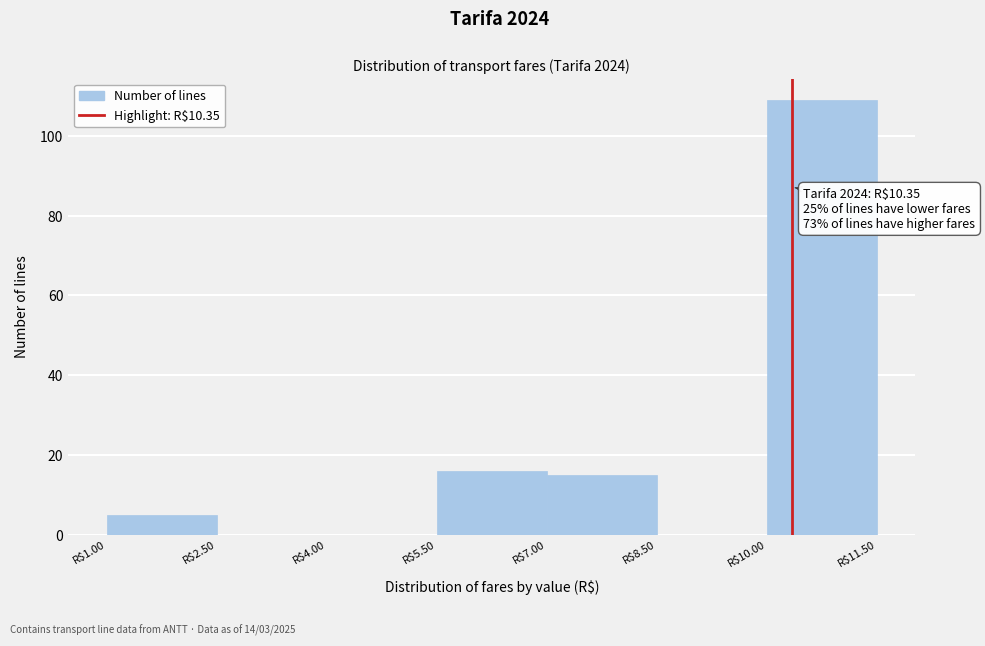

Which range on the x-axis has the tallest bar?

10.0 to 11.5